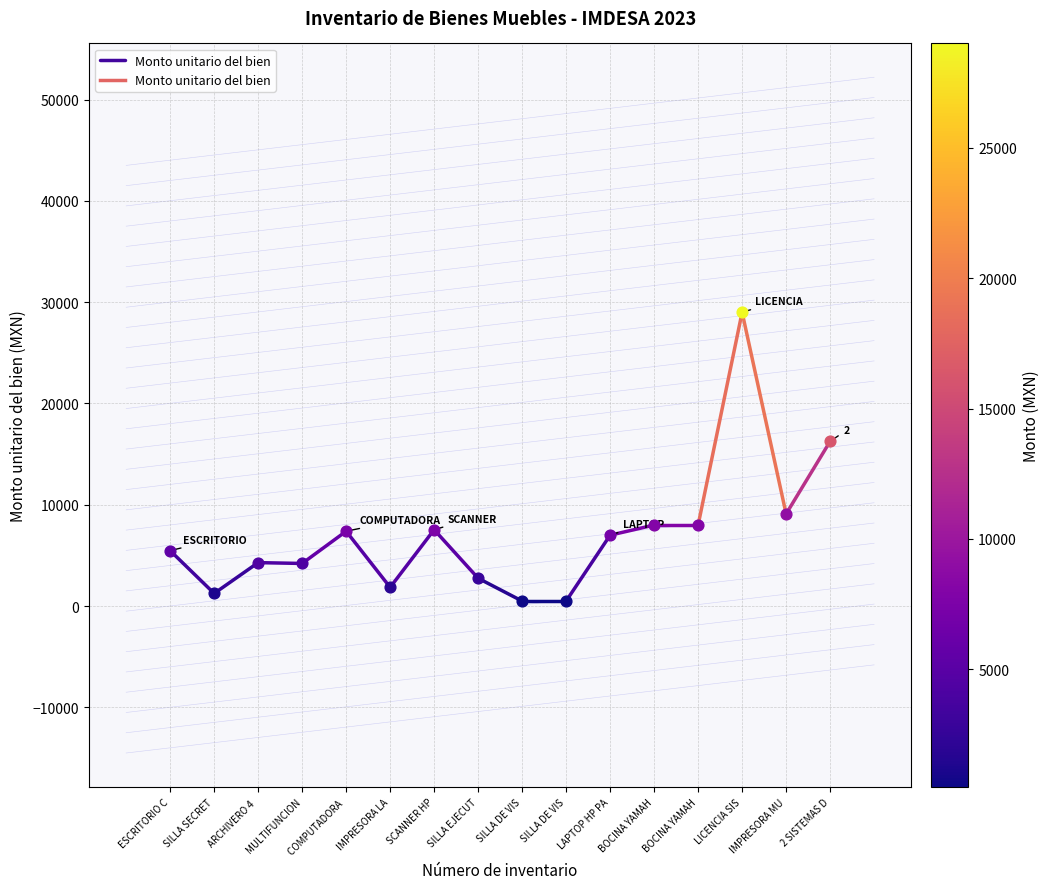

Which has a higher value, SILLA SECRET or ESCRITORIO C?

ESCRITORIO C